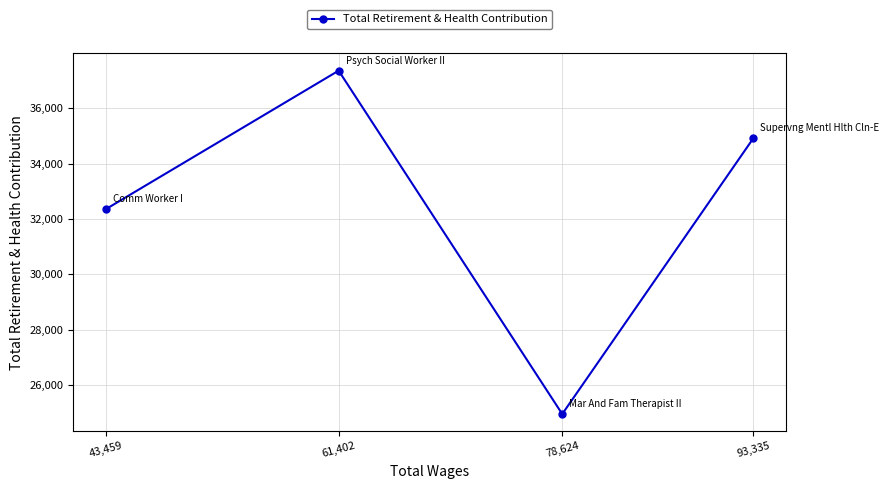

How many categories are shown in the chart?

4